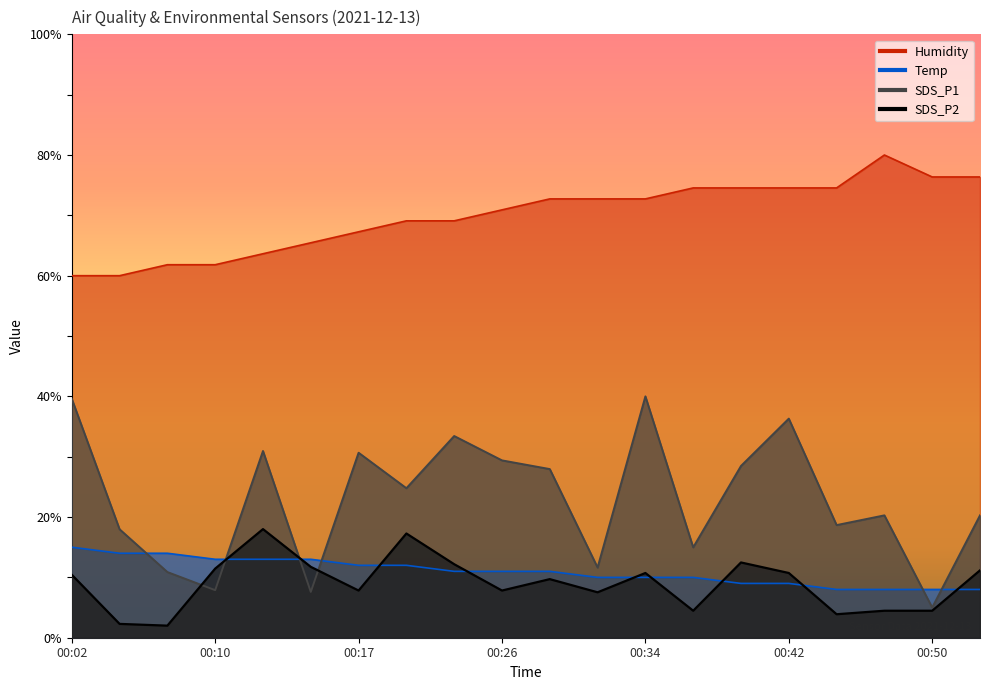

What are all the series names shown in the legend?

SDS_P1, SDS_P2, Temp, Humidity